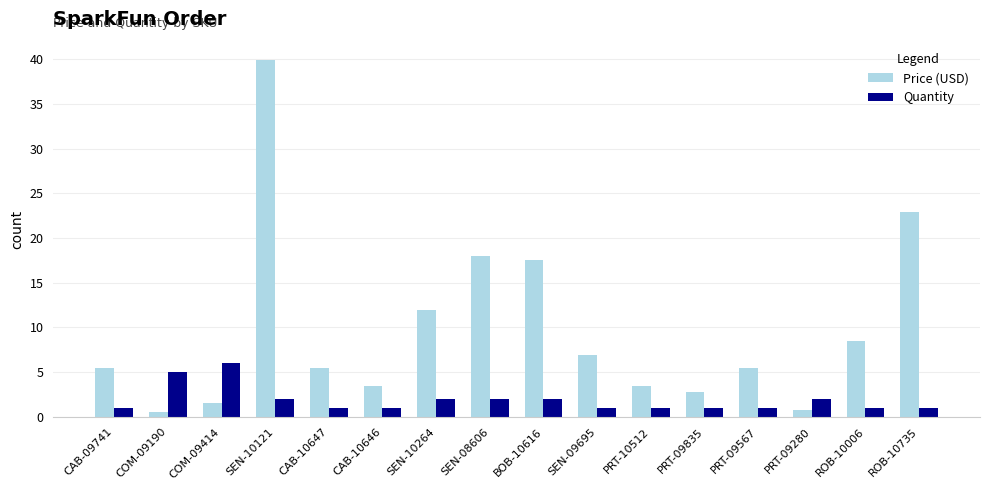

At PRT-09835, list the series in order from smallest to largest.

Quantity, Price (USD)